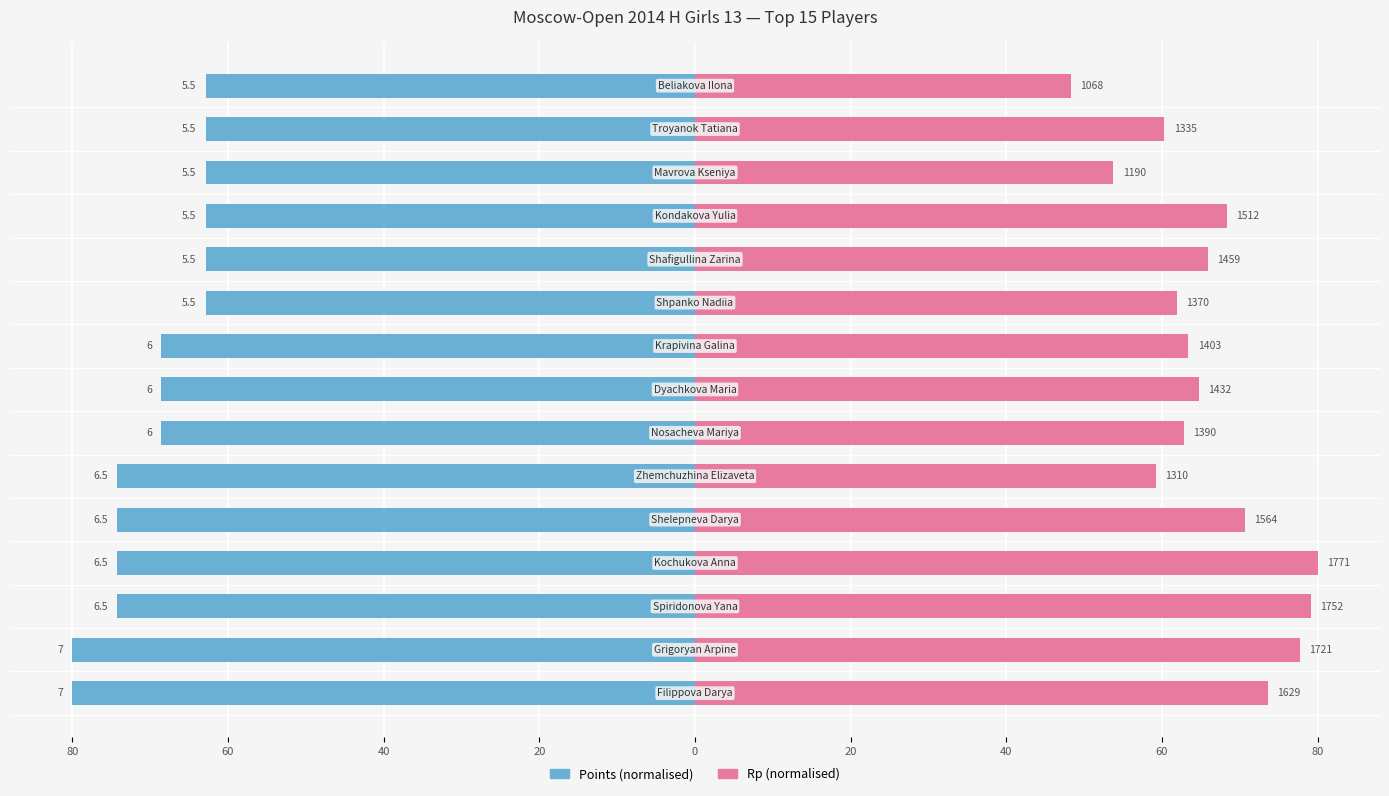

Which has a higher value, 13 or 9?

13